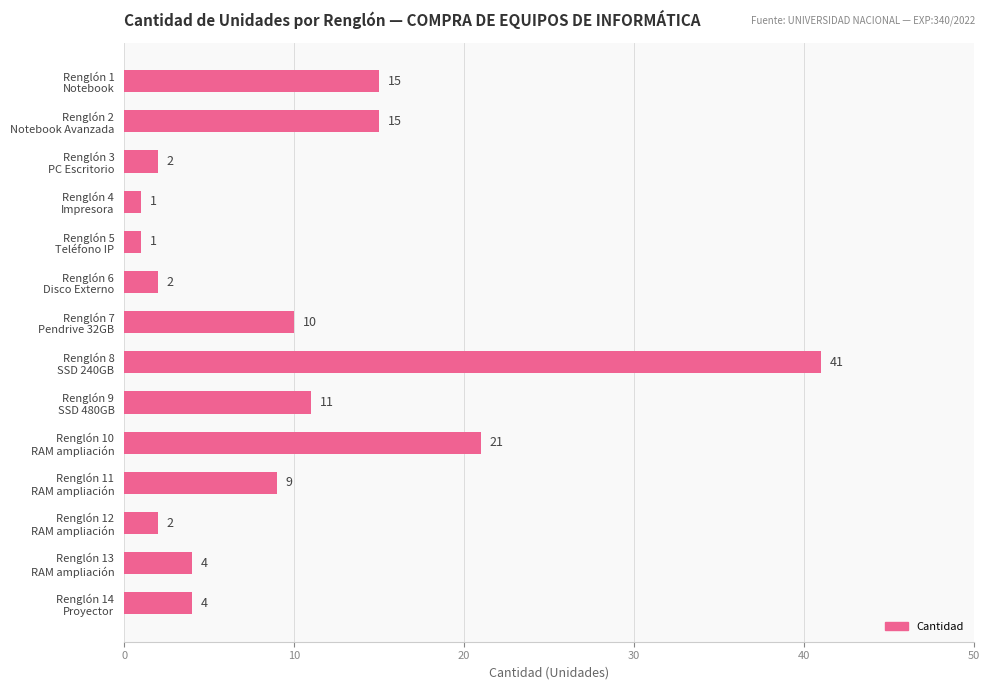

What is the average value?

10